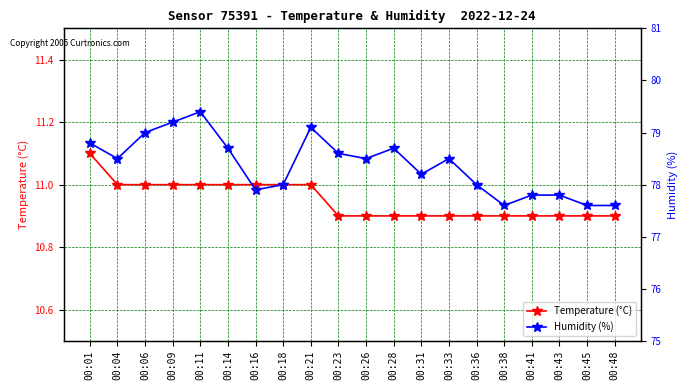

Is the value of Temperature (°C) at 00:06 greater than the value of Humidity (%) at 00:06?

No